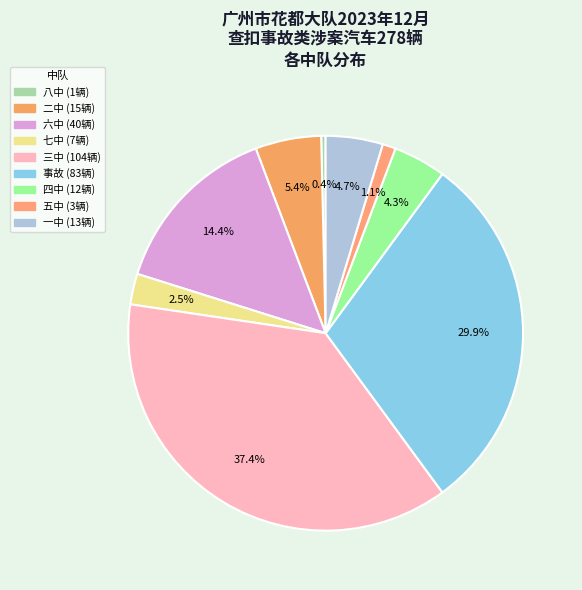

What is the smallest slice in the pie chart?

八中